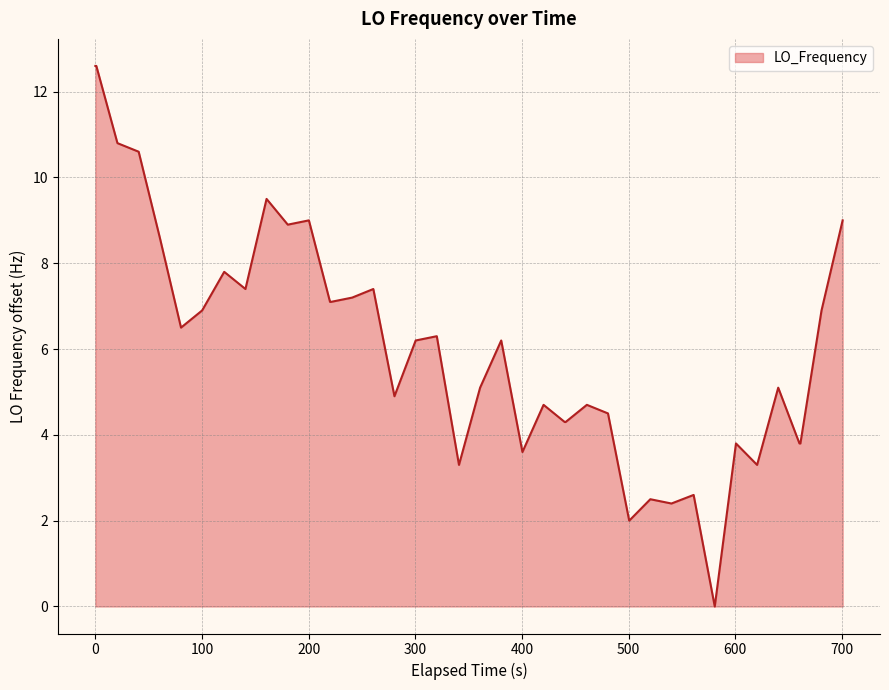

What is the greatest value displayed?

12.6